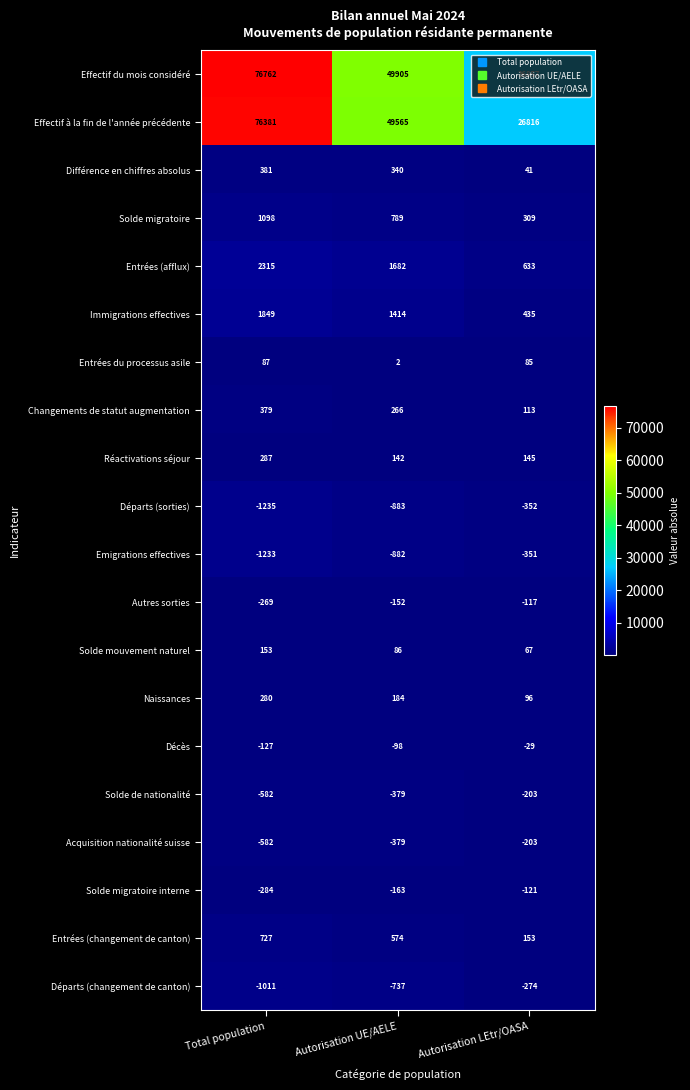

What is the average value of the Effectif du mois considéré series?

51175